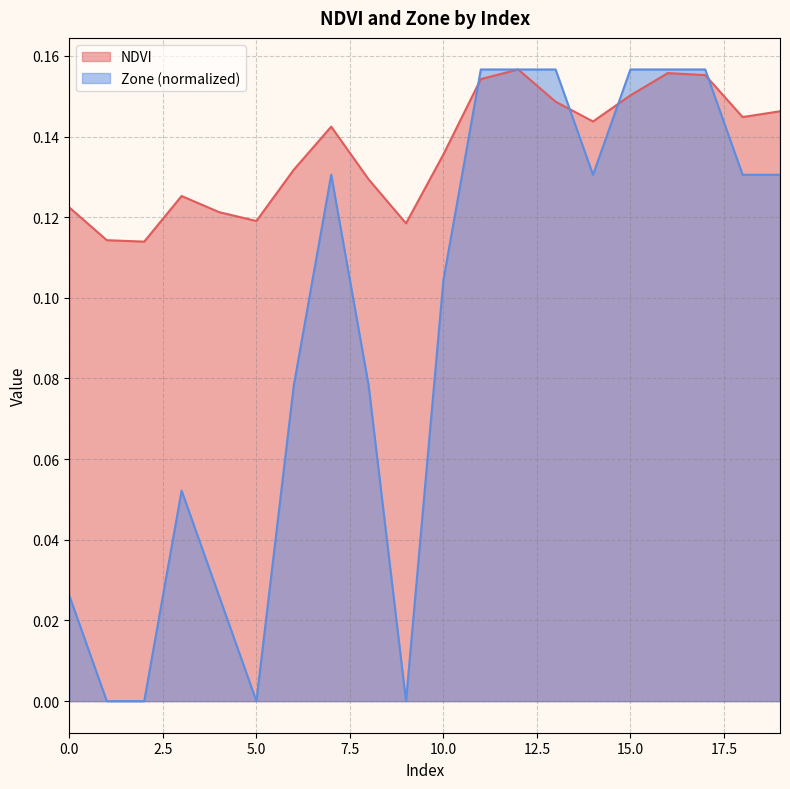

What is the total value across all series at 17?

0.3